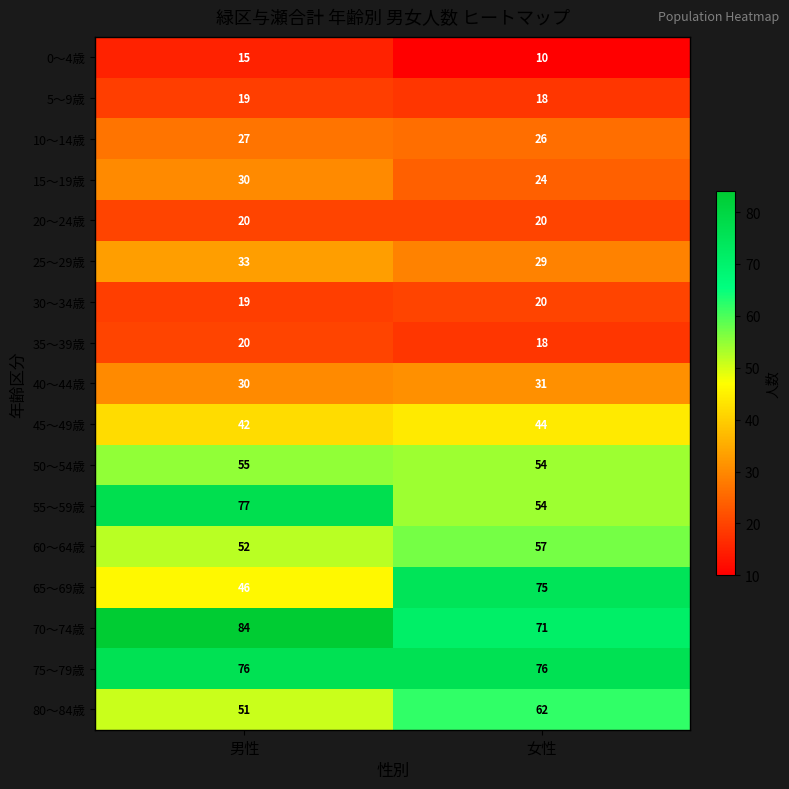

Rank the categories by 70～74歳 value from lowest to highest.

女性, 男性